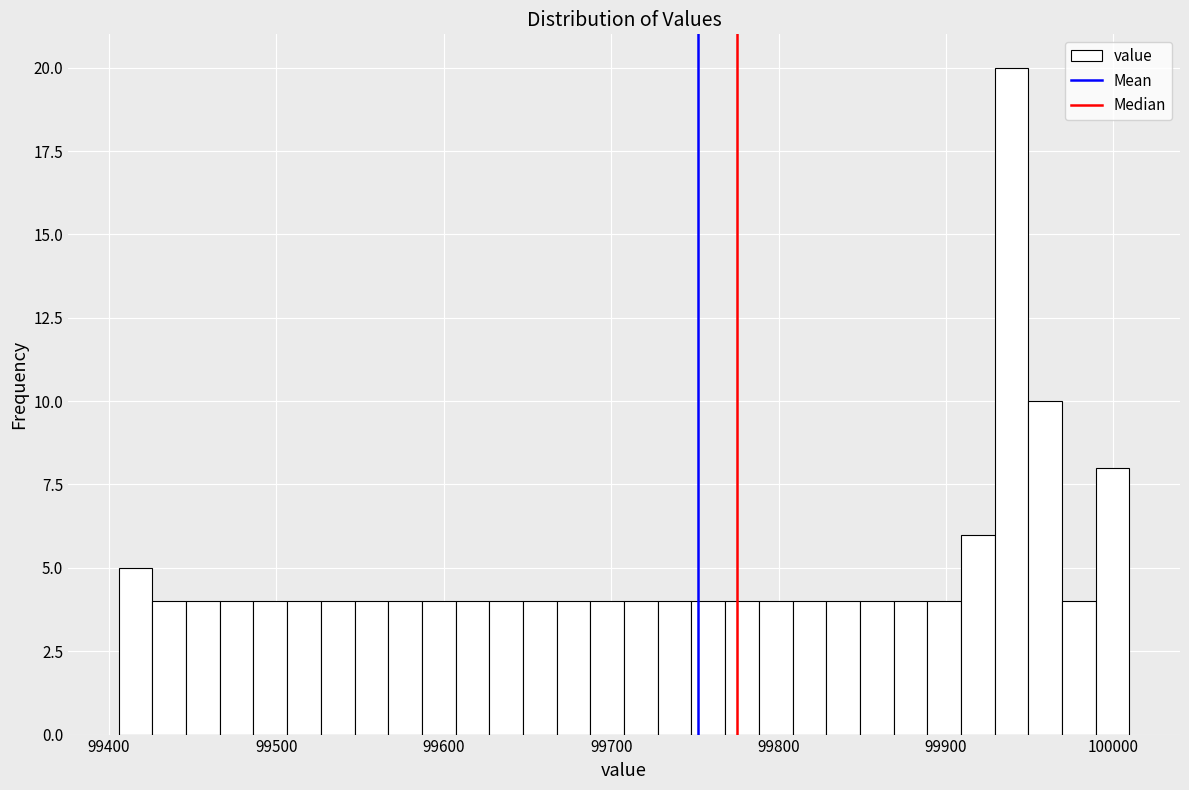

Read against the x-axis, roughly where is the centre of the tallest bar?

99940